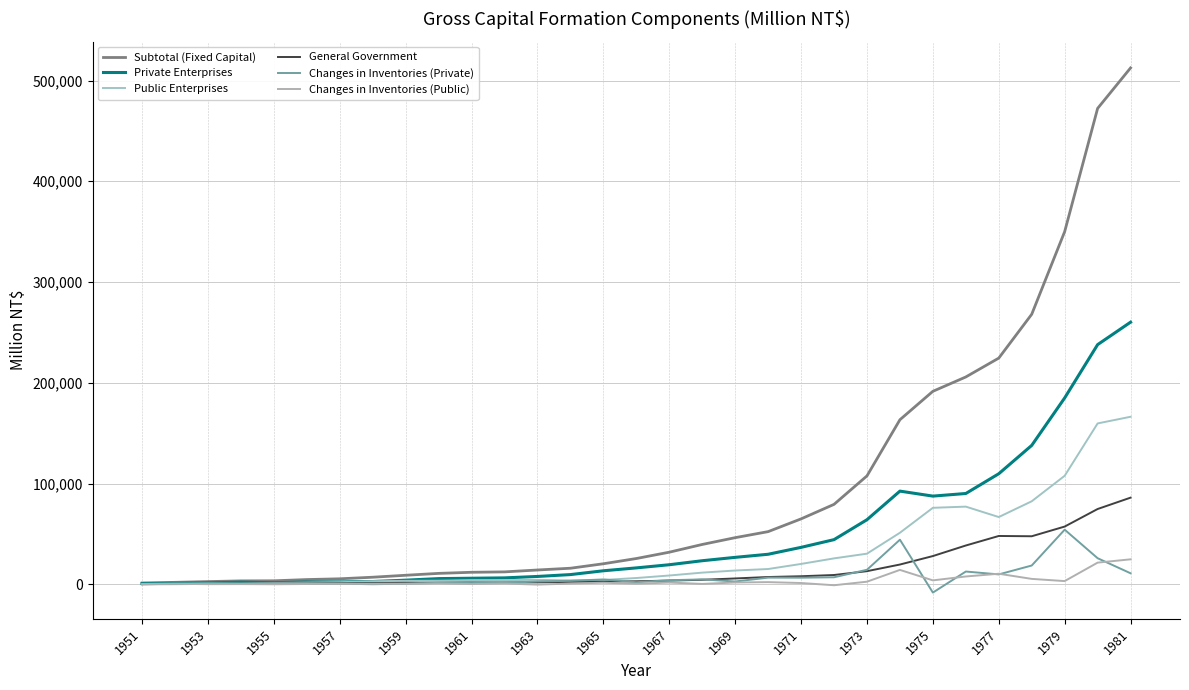

How many lines are shown in the chart?

6